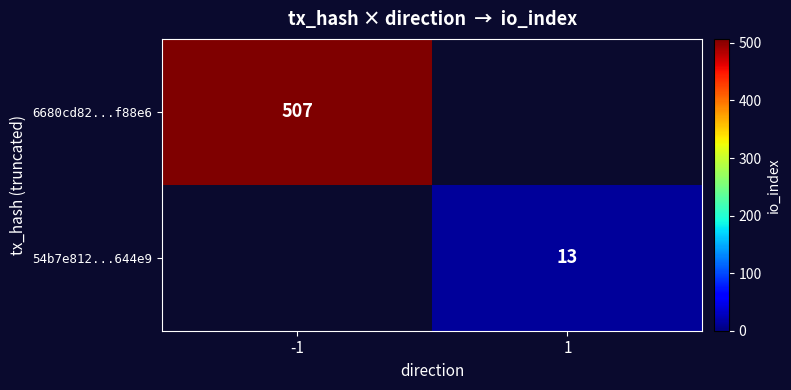

Is it true that 54b7e812...644e9 equals 21 at 1?

False